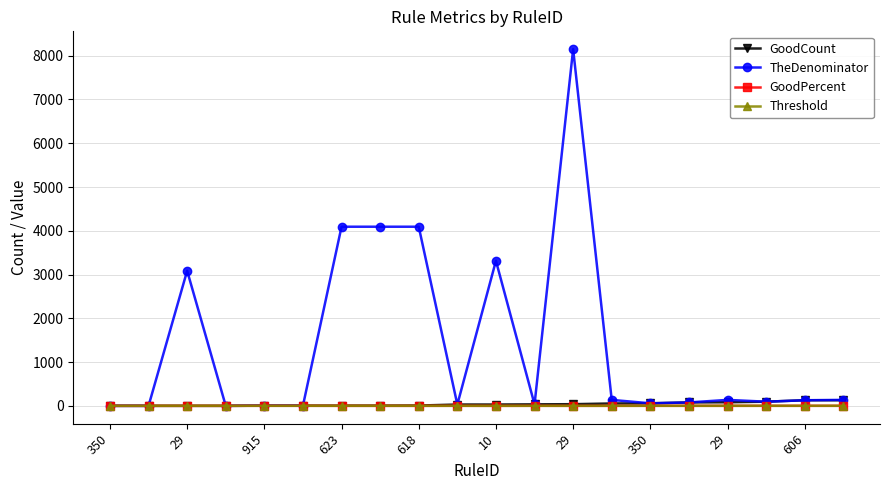

Which series has the largest range (max minus min)?

TheDenominator